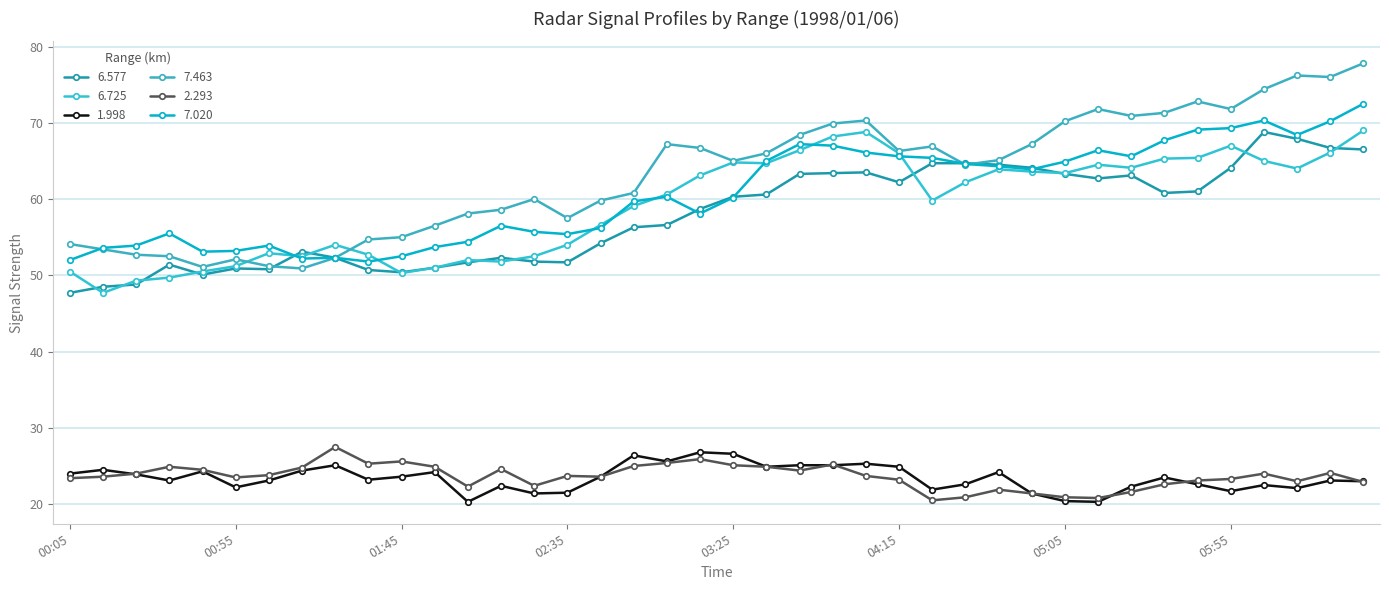

True or false: 7.020 has more than 0 interior local peaks.

True